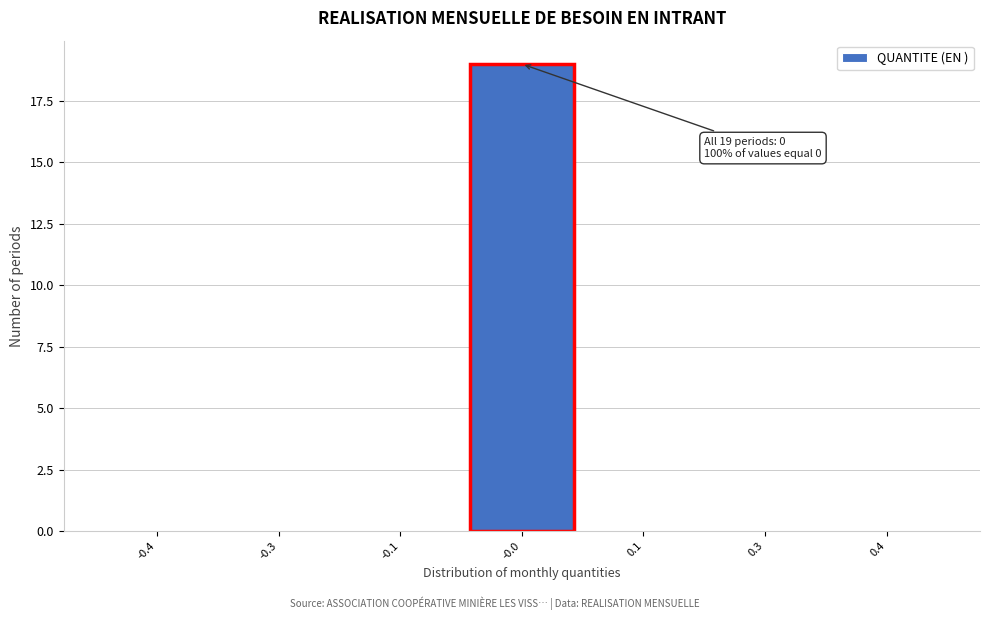

Reading left to right, what are all the values shown in this chart?

-0.4=0	-0.3=0	-0.1=0	-0.0=19	0.1=0	0.3=0	0.4=0